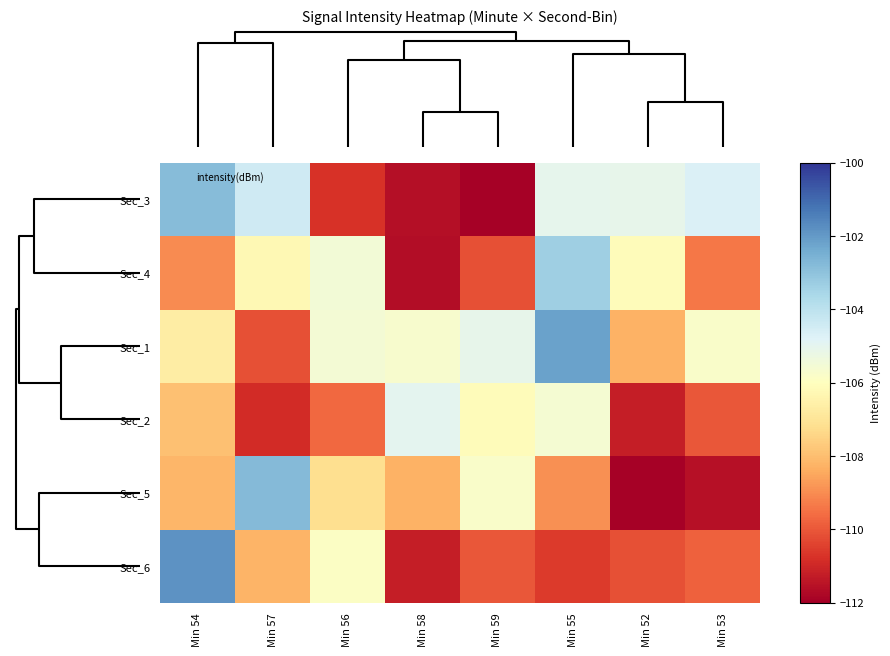

Rank the series by their maximum value, from lowest to highest.

Sec_2, Sec_4, Sec_3, Sec_5, Sec_1, Sec_6